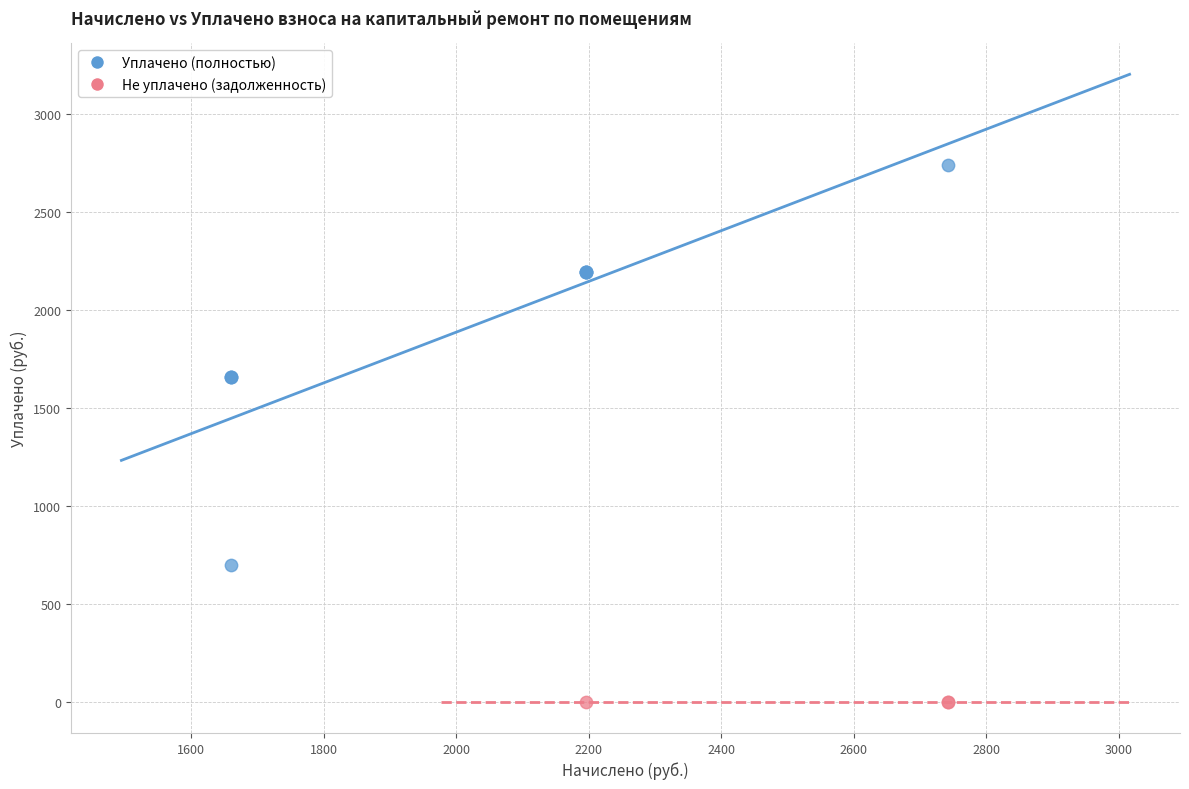

Which series contains the lowest Y value?

Не уплачено (задолженность)